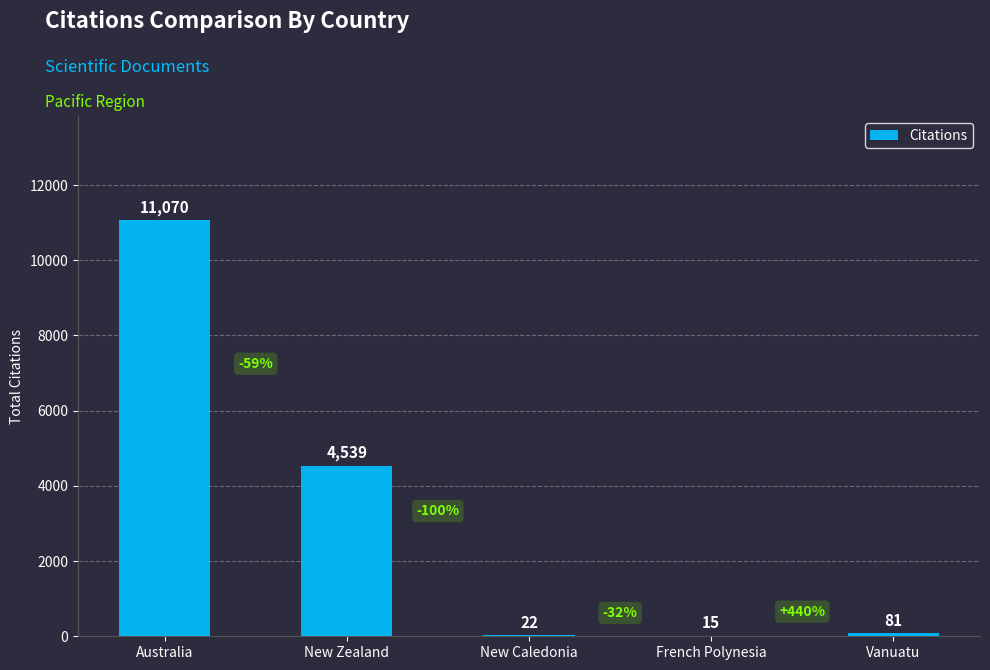

What is the maximum value shown in the chart?

11070